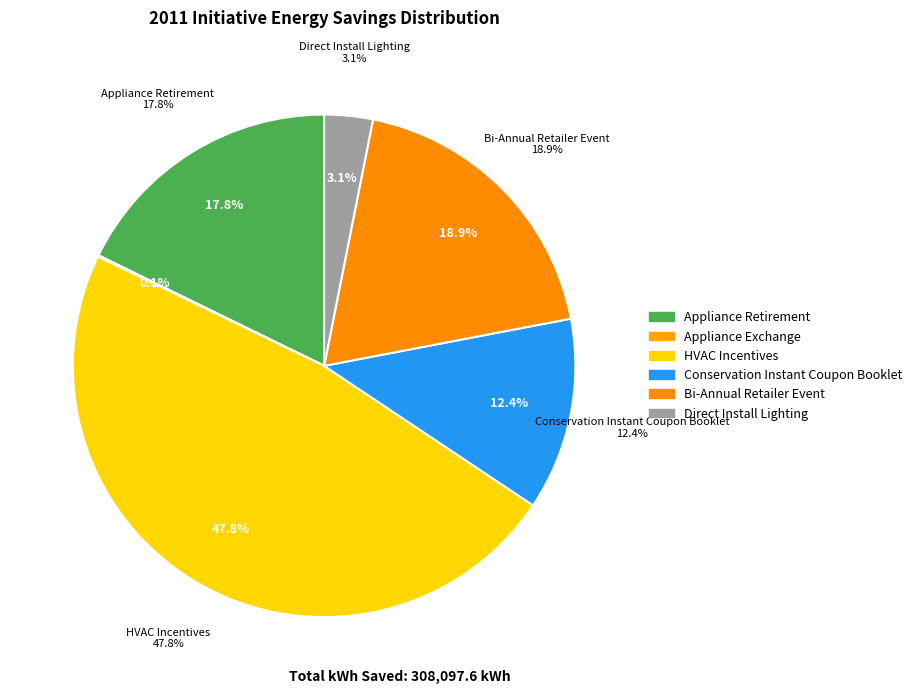

True or false: Appliance Exchange accounts for 1% of the total.

False